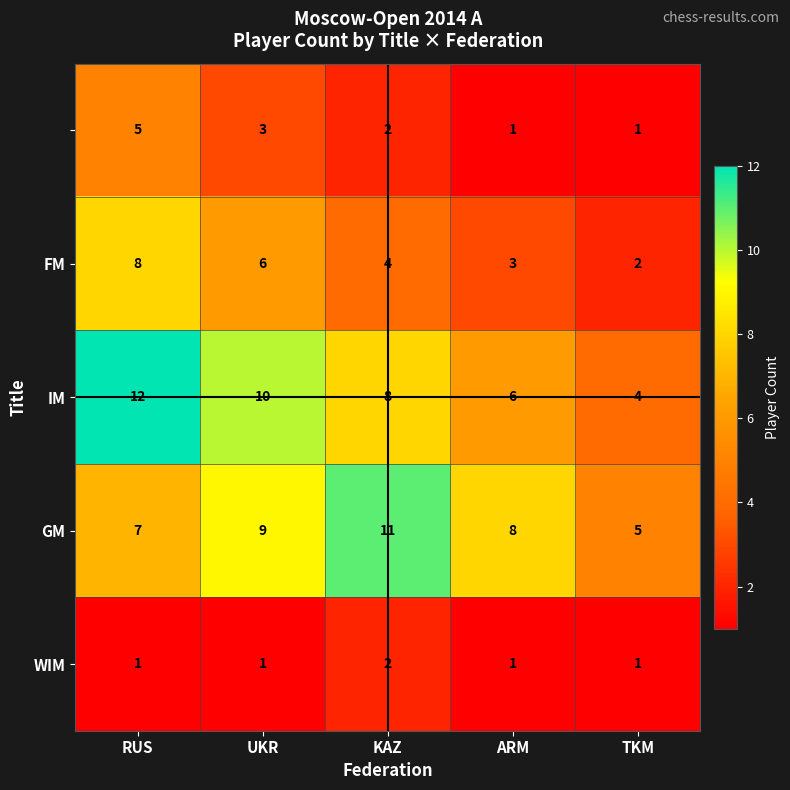

What is the difference between the highest and lowest values at RUS?

11